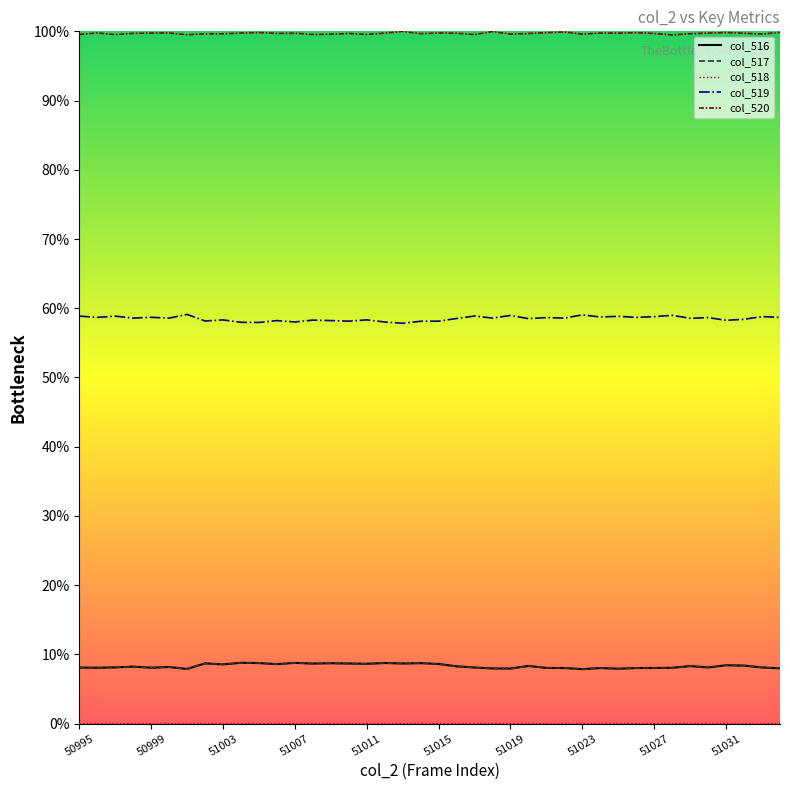

Which series has the largest total across all categories?

col_520